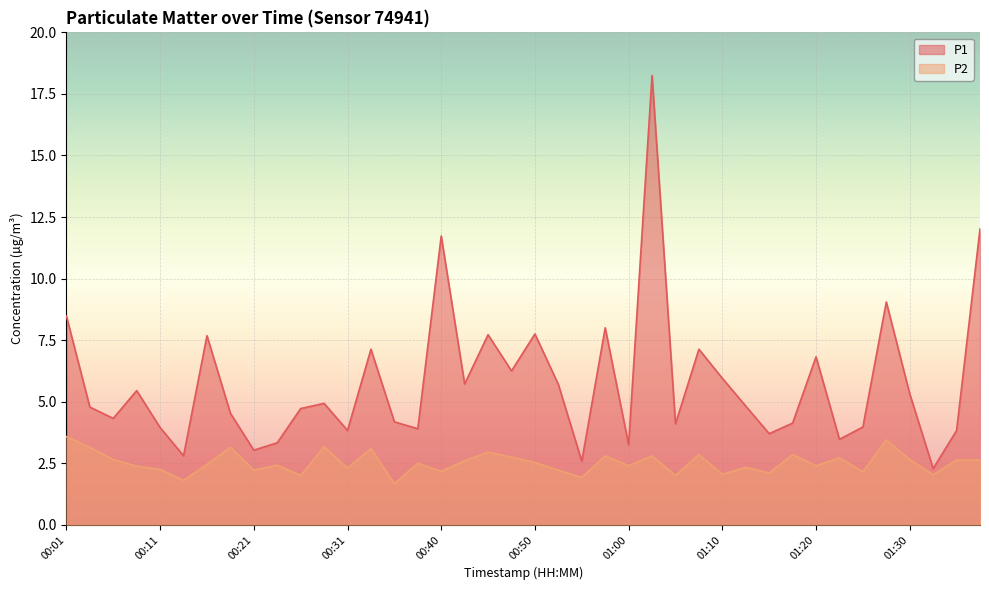

What is the difference between the maximum and minimum values in the P2 series?

1.9